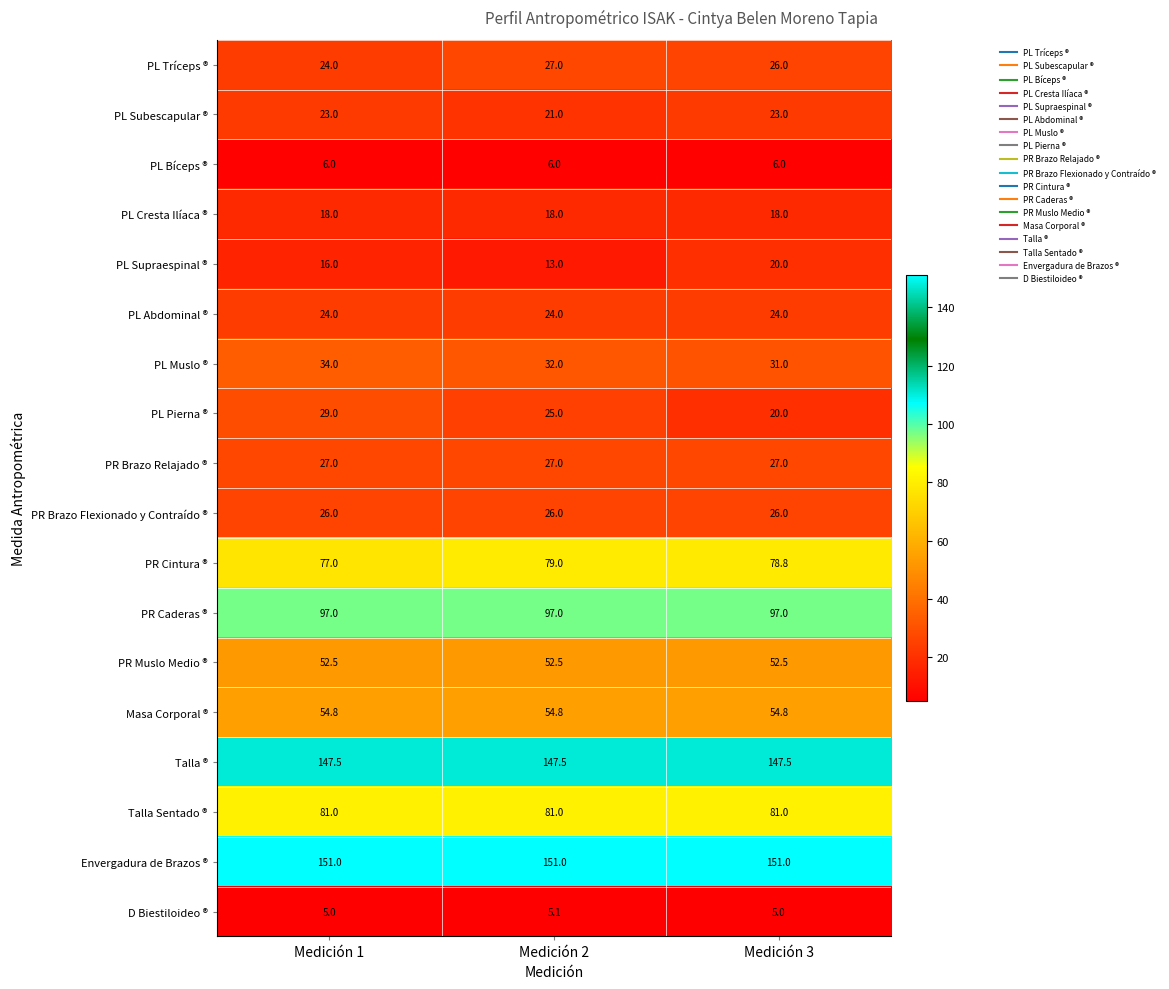

Which category has the lowest value in the PL Subescapular ® series?

Medición 2